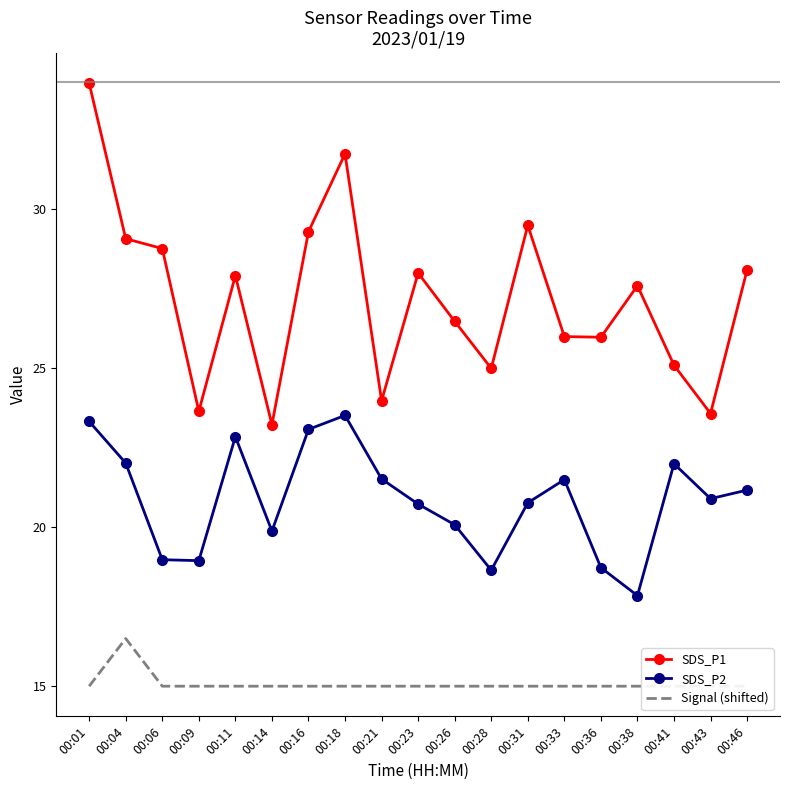

What is the maximum value shown in the chart?

34.0